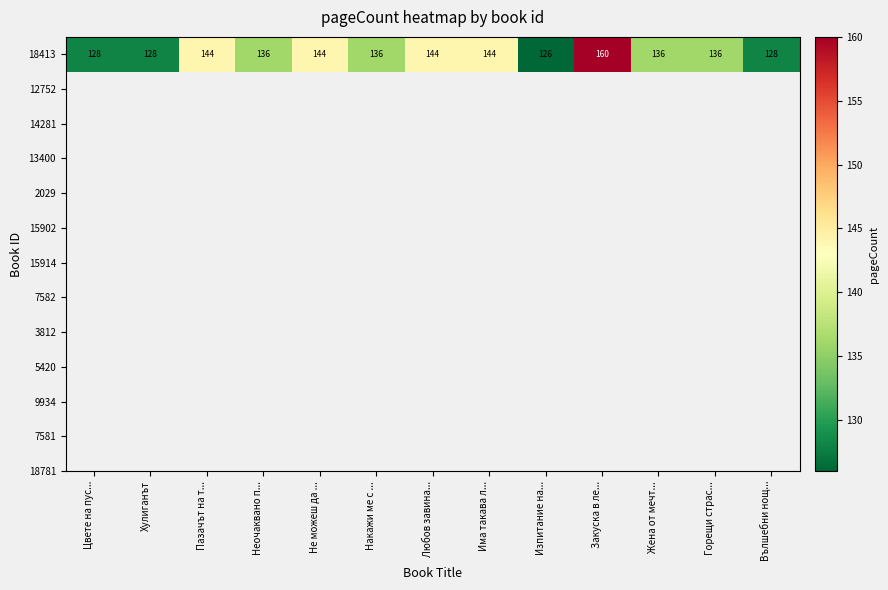

What value does the data have at Неочаквано п...?

136